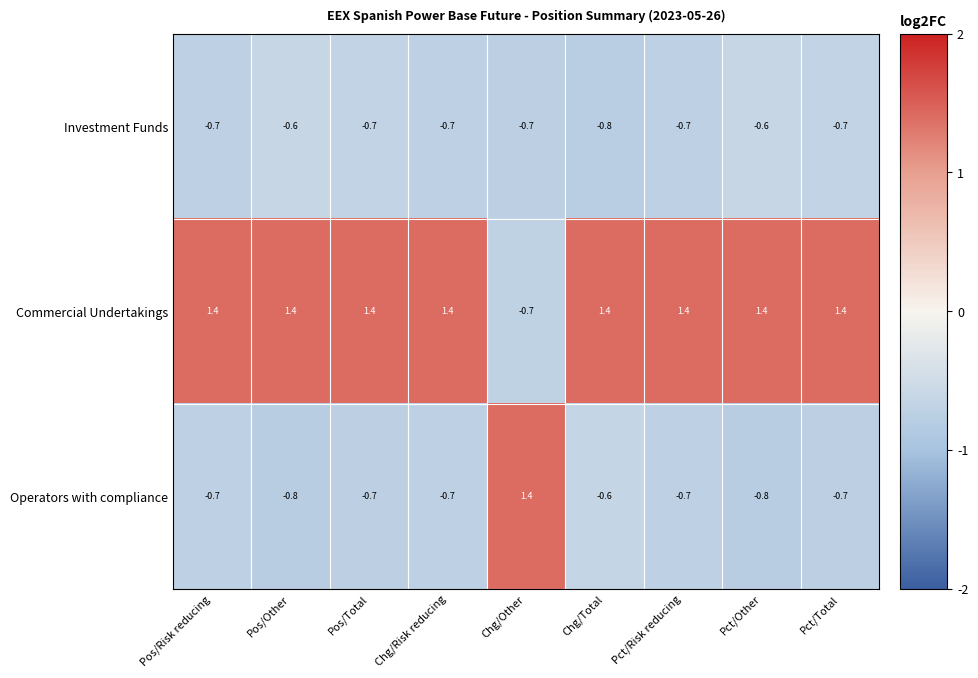

Between Pos/Other and Chg/Other, which series saw the biggest shift?

Operators with compliance